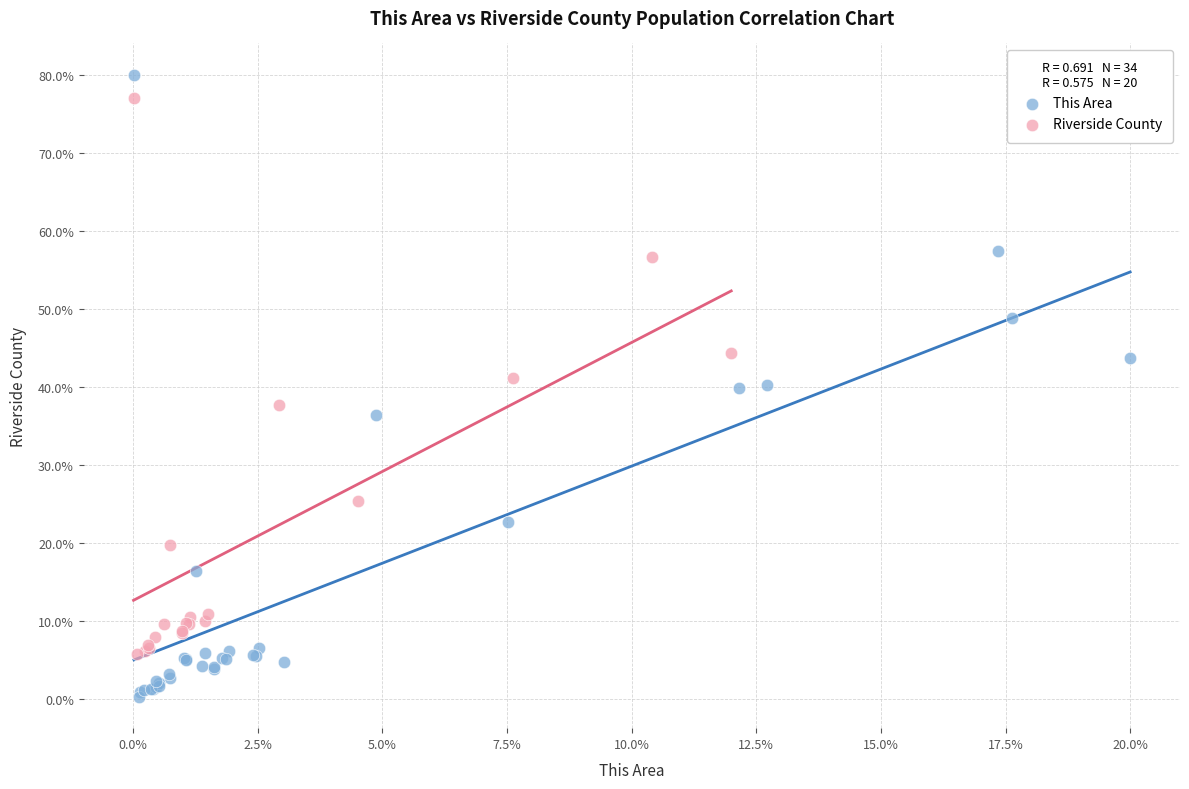

Which series contains the lowest Y value?

This Area